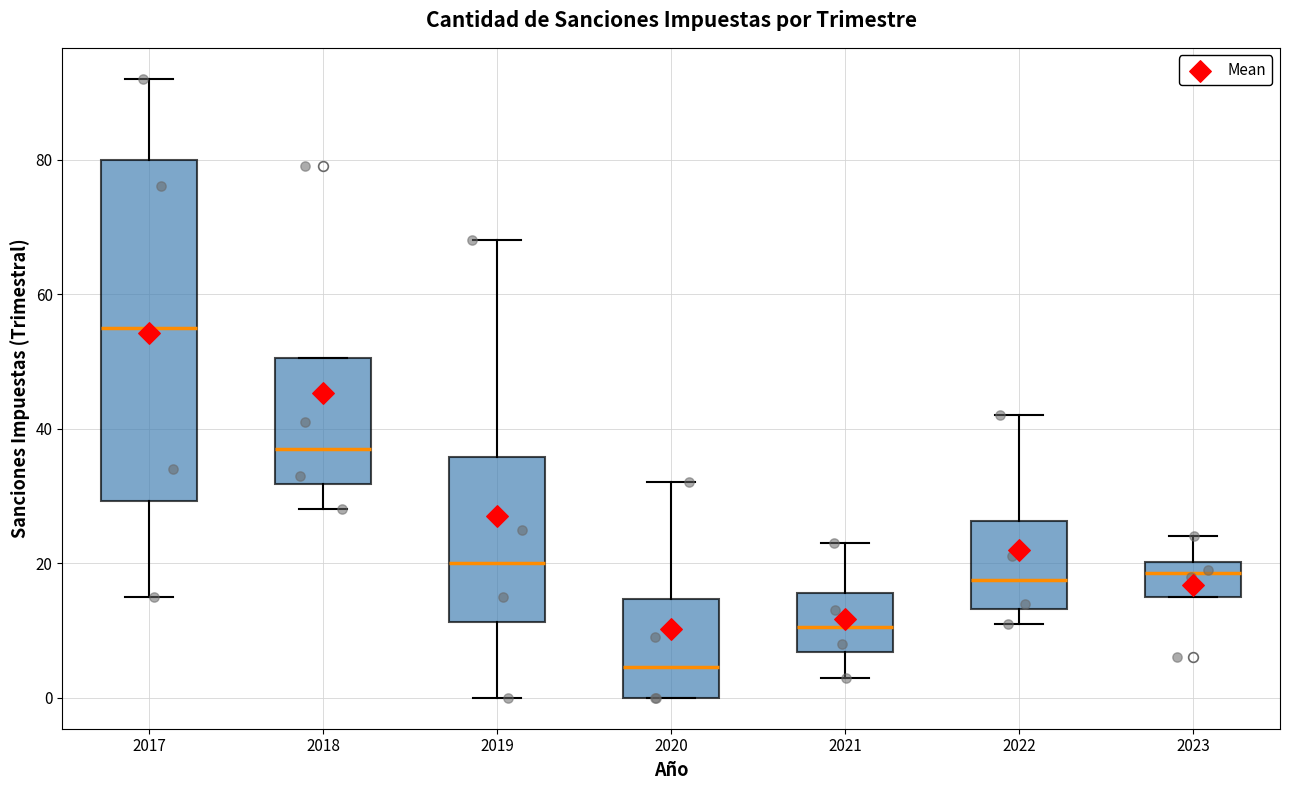

Which box's median line is the highest?

2017